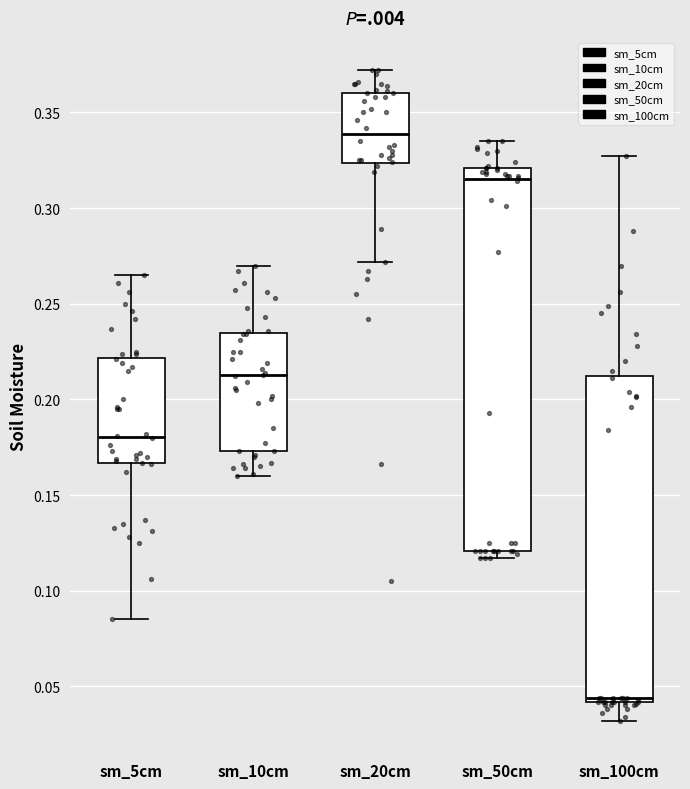

Which box's median line is the lowest?

sm_100cm